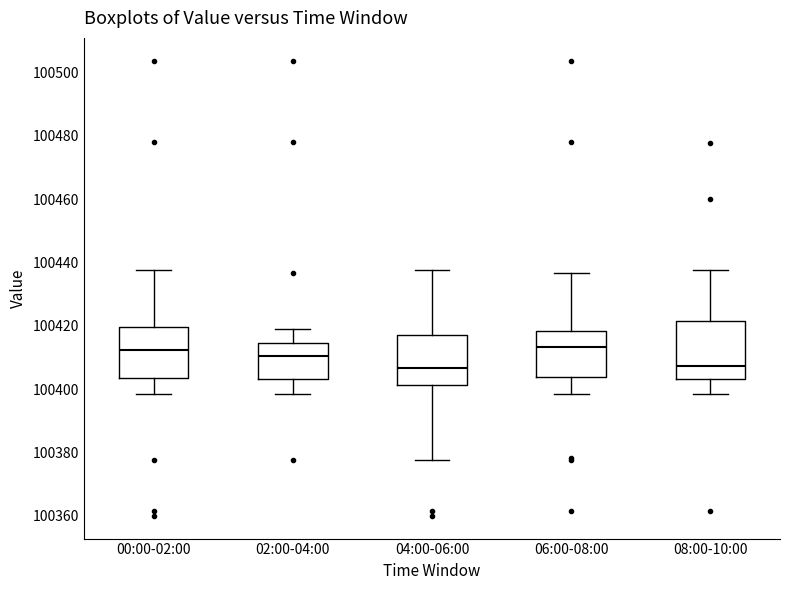

Reading left to right, transcribe this box plot: for each box, give where its median line is, the range the box spans, and where its two whiskers end, as read against the y-axis. The values are not printed on the chart, so give them approximately, as read against the axis.

00:00-02:00: median 100412, box 100404 to 100420, whiskers 100398 to 100438
02:00-04:00: median 100410, box 100404 to 100414, whiskers 100398 to 100420
04:00-06:00: median 100406, box 100402 to 100418, whiskers 100378 to 100438
06:00-08:00: median 100414, box 100404 to 100418, whiskers 100398 to 100436
08:00-10:00: median 100408, box 100404 to 100422, whiskers 100398 to 100438